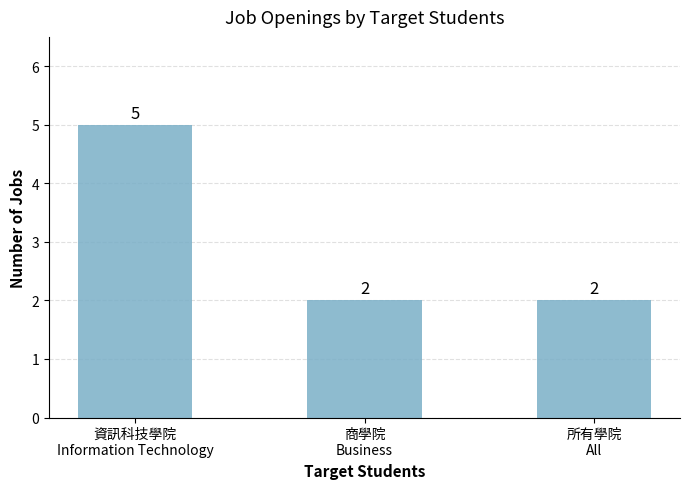

What is the label of the 3rd bar from the right?

資訊科技學院
Information Technology